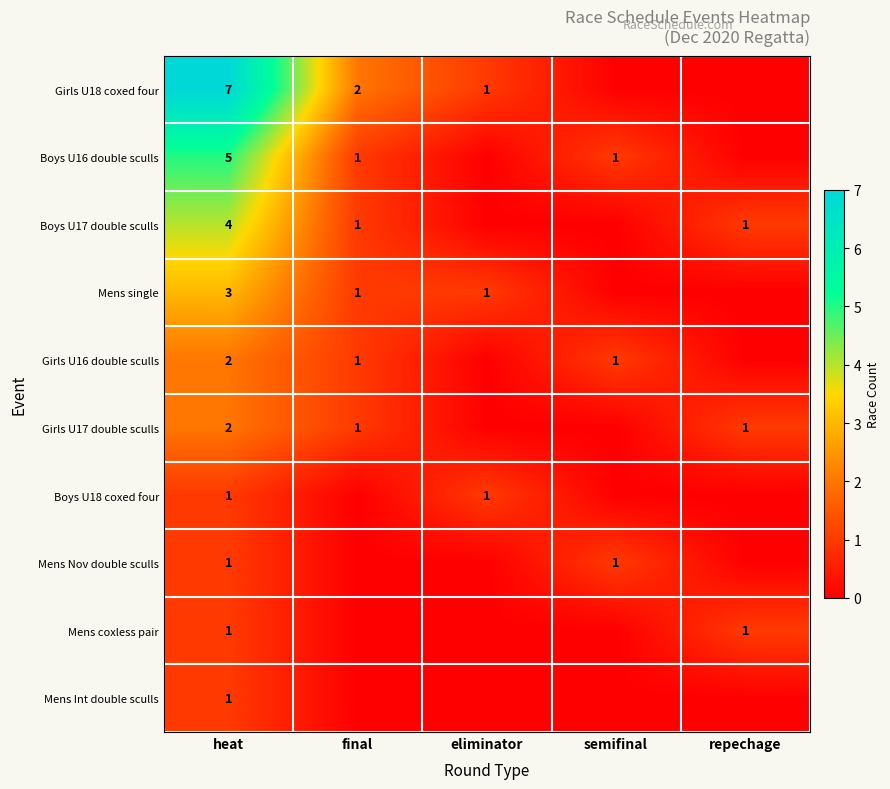

The Girls U16 double sculls series shows 1 at semifinal. True or false?

True